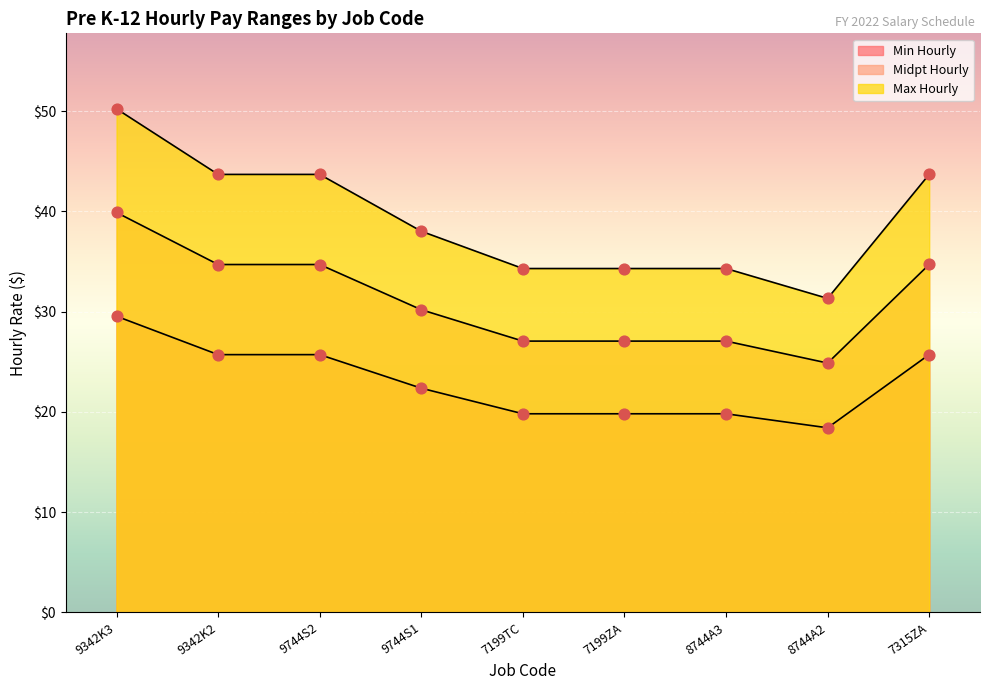

Which series has the largest total across all categories?

Max Hourly